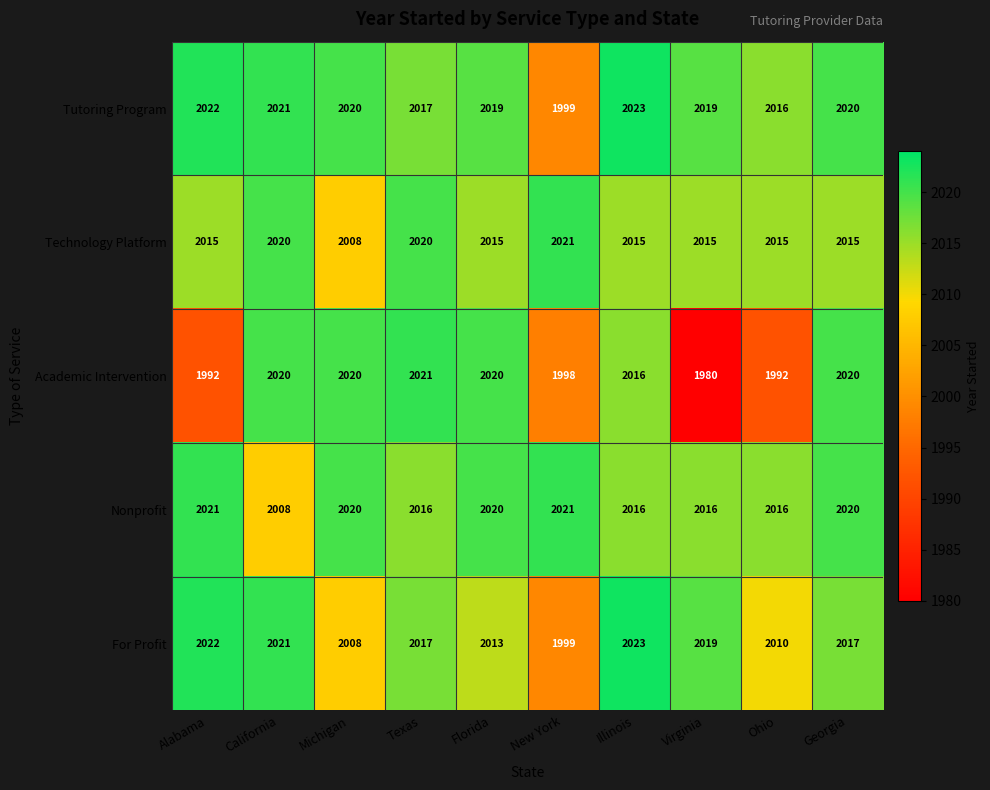

Which category has the lowest value across all series?

Virginia